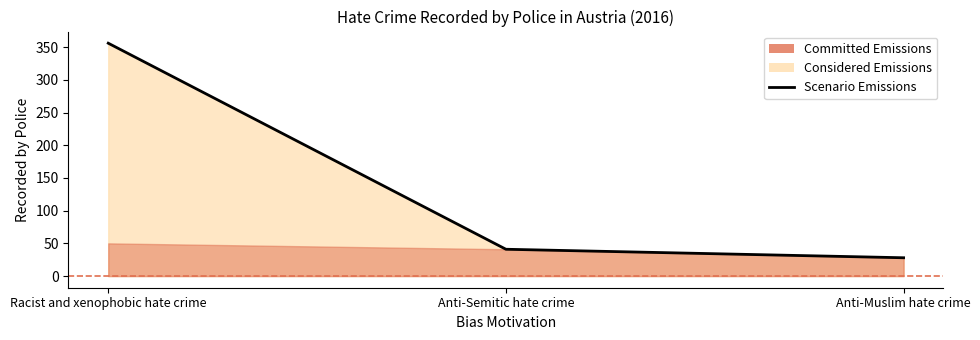

How many lines are shown in the chart?

1